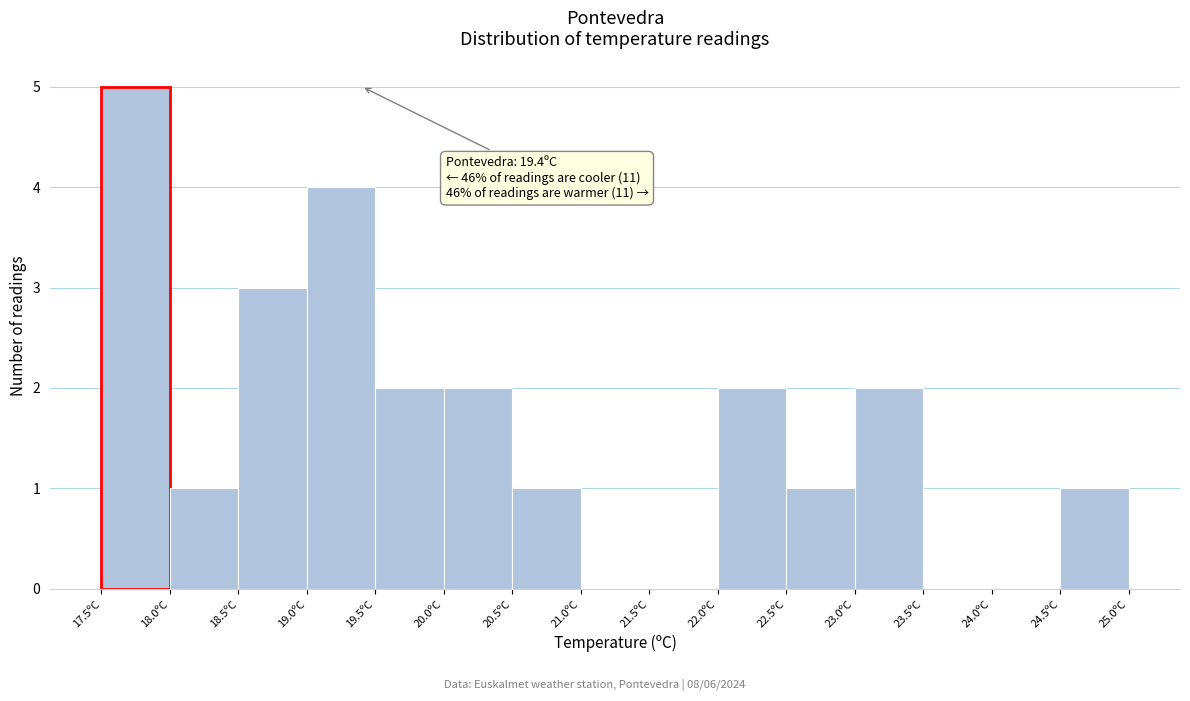

Over which range of the x-axis is the bar tallest?

17.5 to 18.0